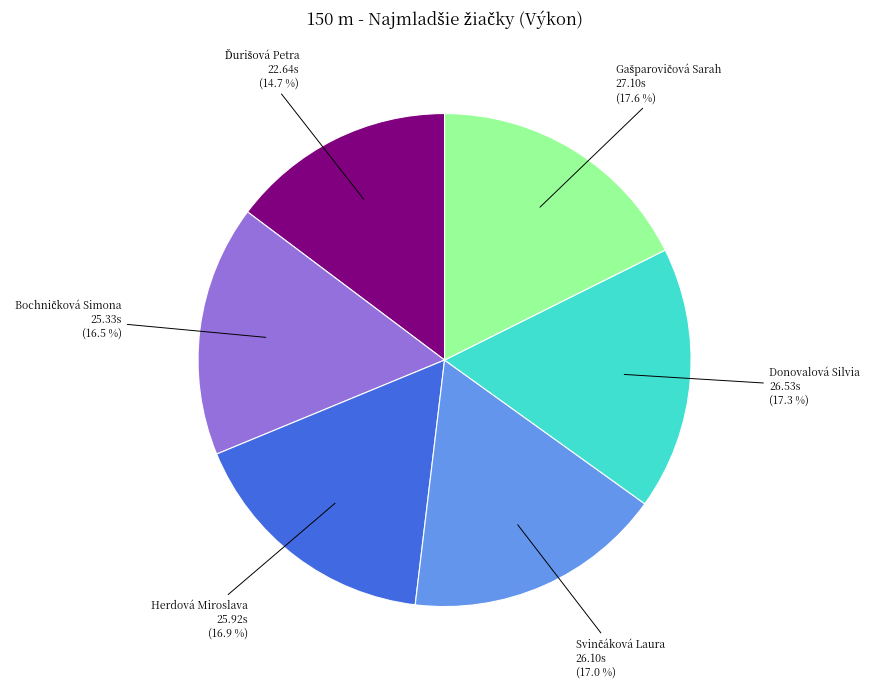

Is there a majority slice in this chart?

No